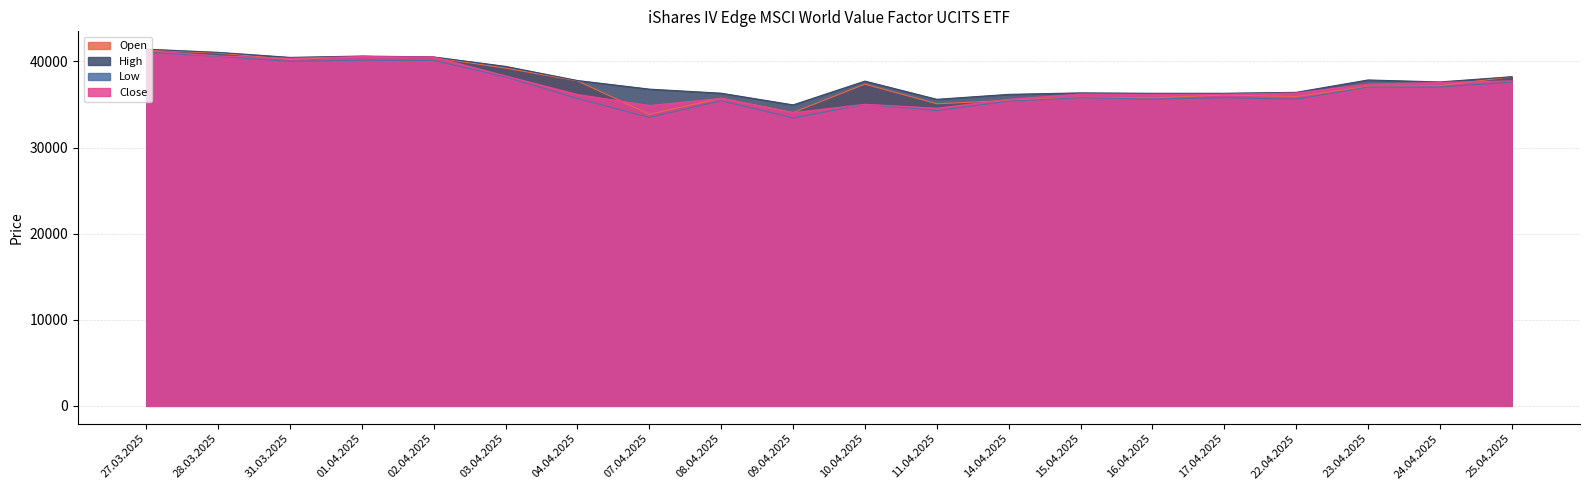

What are all the series names shown in the legend?

Open, High, Low, Close